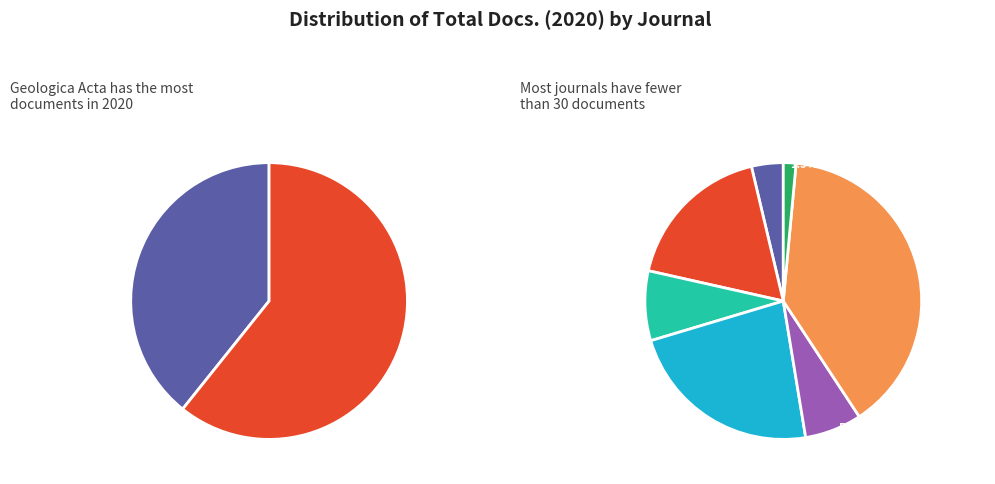

How many slices are in this pie chart?

7